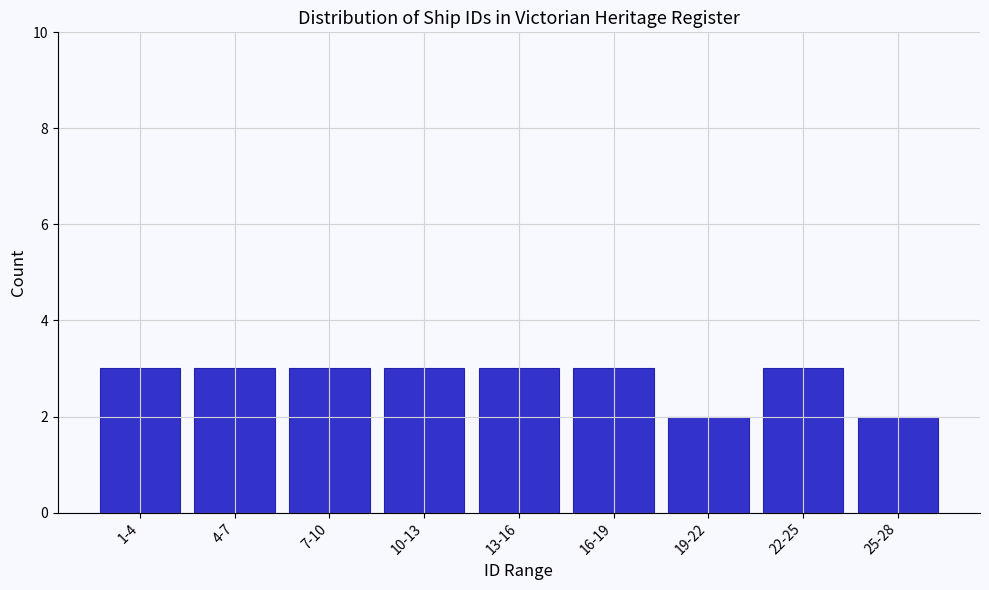

Reading left to right, transcribe all the data shown in this chart.

1-4=3	4-7=3	7-10=3	10-13=3	13-16=3	16-19=3	19-22=2	22-25=3	25-28=2